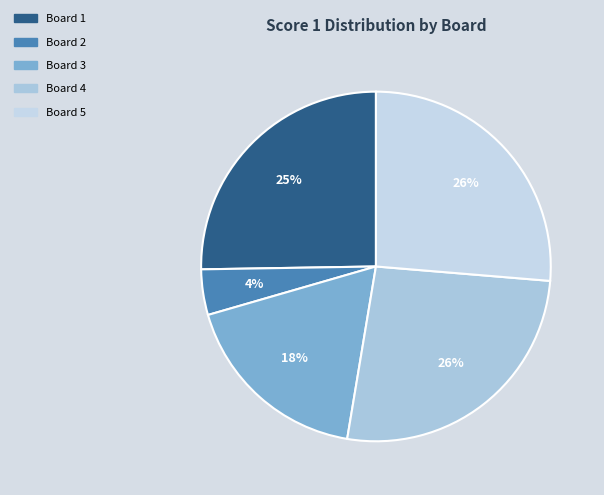

How many segments does this pie chart have?

5